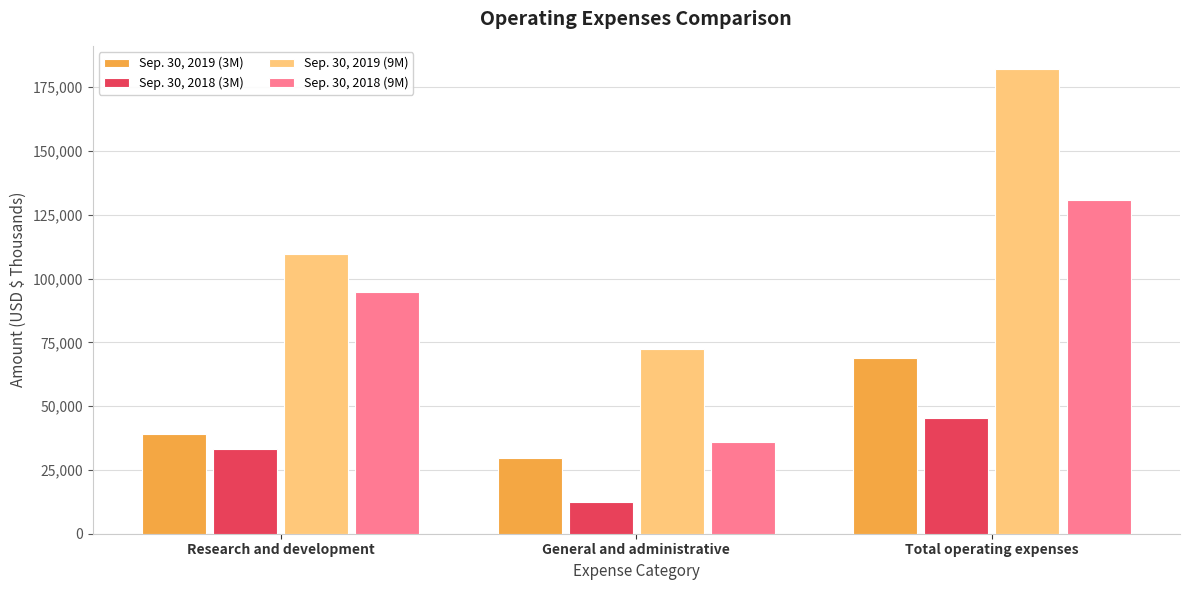

What is the minimum value for Sep. 30, 2019 (9M)?

72503